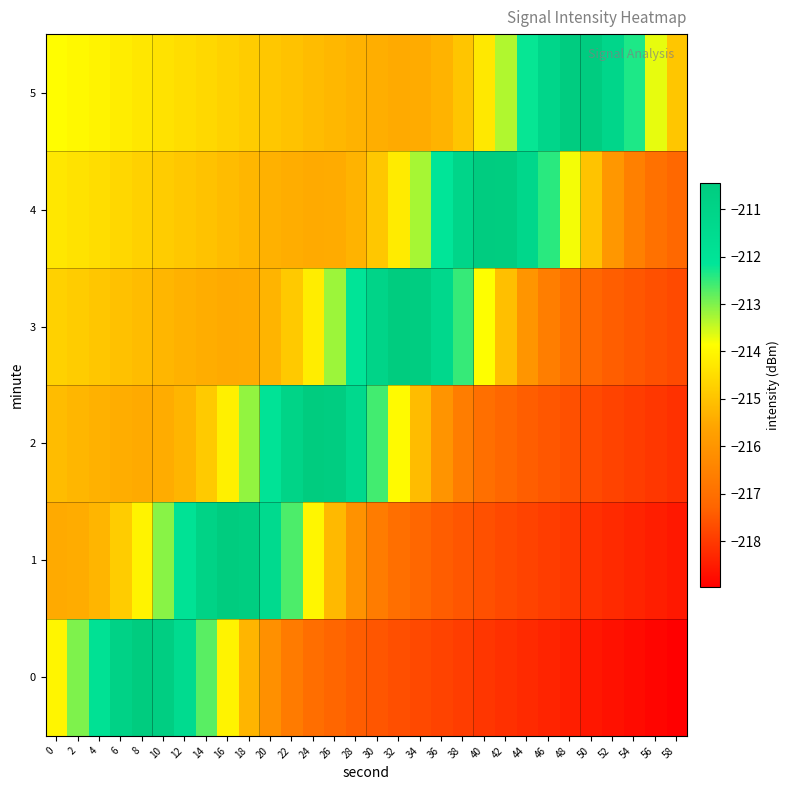

Reading left to right, transcribe all the data shown in this chart.

0: 0=-214.0	2=-213.0	4=-211.9	6=-210.9	8=-210.4	10=-210.6	12=-211.5	14=-212.7	16=-214.1	18=-215.2	20=-216.1	22=-216.7	24=-217.0	26=-217.3	28=-217.4	30=-217.5	32=-217.6	34=-217.7	36=-217.8	38=-217.9	40=-218.0	42=-218.2	44=-218.3	46=-218.4	48=-218.5	50=-218.6	52=-218.7	54=-218.8	56=-218.9	58=-219.0
1: 0=-215.5	2=-215.4	4=-215.2	6=-214.8	8=-214.1	10=-213.1	12=-211.9	14=-211.0	16=-210.4	18=-210.6	20=-211.4	22=-212.7	24=-214.0	26=-215.2	28=-216.1	30=-216.7	32=-217.0	34=-217.2	36=-217.4	38=-217.5	40=-217.6	42=-217.7	44=-217.8	46=-217.9	48=-218.0	50=-218.1	52=-218.2	54=-218.4	56=-218.5	58=-218.6
2: 0=-215.1	2=-215.2	4=-215.3	6=-215.4	8=-215.5	10=-215.4	12=-215.3	14=-214.8	16=-214.1	18=-213.1	20=-212.0	22=-211.0	24=-210.5	26=-210.6	28=-211.4	30=-212.6	32=-213.9	34=-215.1	36=-216.0	38=-216.6	40=-217.0	42=-217.2	44=-217.4	46=-217.5	48=-217.6	50=-217.7	52=-217.8	54=-217.9	56=-218.0	58=-218.1
3: 0=-214.7	2=-214.8	4=-214.9	6=-215.0	8=-215.1	10=-215.2	12=-215.3	14=-215.4	16=-215.5	18=-215.4	20=-215.3	22=-214.9	24=-214.2	26=-213.2	28=-212.1	30=-211.0	32=-210.5	34=-210.6	36=-211.3	38=-212.5	40=-213.9	42=-215.1	44=-216.0	46=-216.6	48=-217.0	50=-217.2	52=-217.4	54=-217.5	56=-217.6	58=-217.7
4: 0=-214.3	2=-214.4	4=-214.5	6=-214.6	8=-214.7	10=-214.8	12=-214.9	14=-215.0	16=-215.1	18=-215.2	20=-215.3	22=-215.4	24=-215.5	26=-215.4	28=-215.3	30=-214.9	32=-214.2	34=-213.3	36=-212.1	38=-211.1	40=-210.5	42=-210.5	44=-211.2	46=-212.4	48=-213.8	50=-215.0	52=-215.9	54=-216.6	56=-217.0	58=-217.2
5: 0=-213.9	2=-214.0	4=-214.1	6=-214.2	8=-214.3	10=-214.4	12=-214.5	14=-214.6	16=-214.7	18=-214.8	20=-214.9	22=-215.0	24=-215.1	26=-215.2	28=-215.3	30=-215.4	32=-215.5	34=-215.5	36=-215.3	38=-214.9	40=-214.3	42=-213.3	44=-212.2	46=-211.2	48=-210.5	50=-210.5	52=-211.2	54=-212.4	56=-213.7	58=-214.9